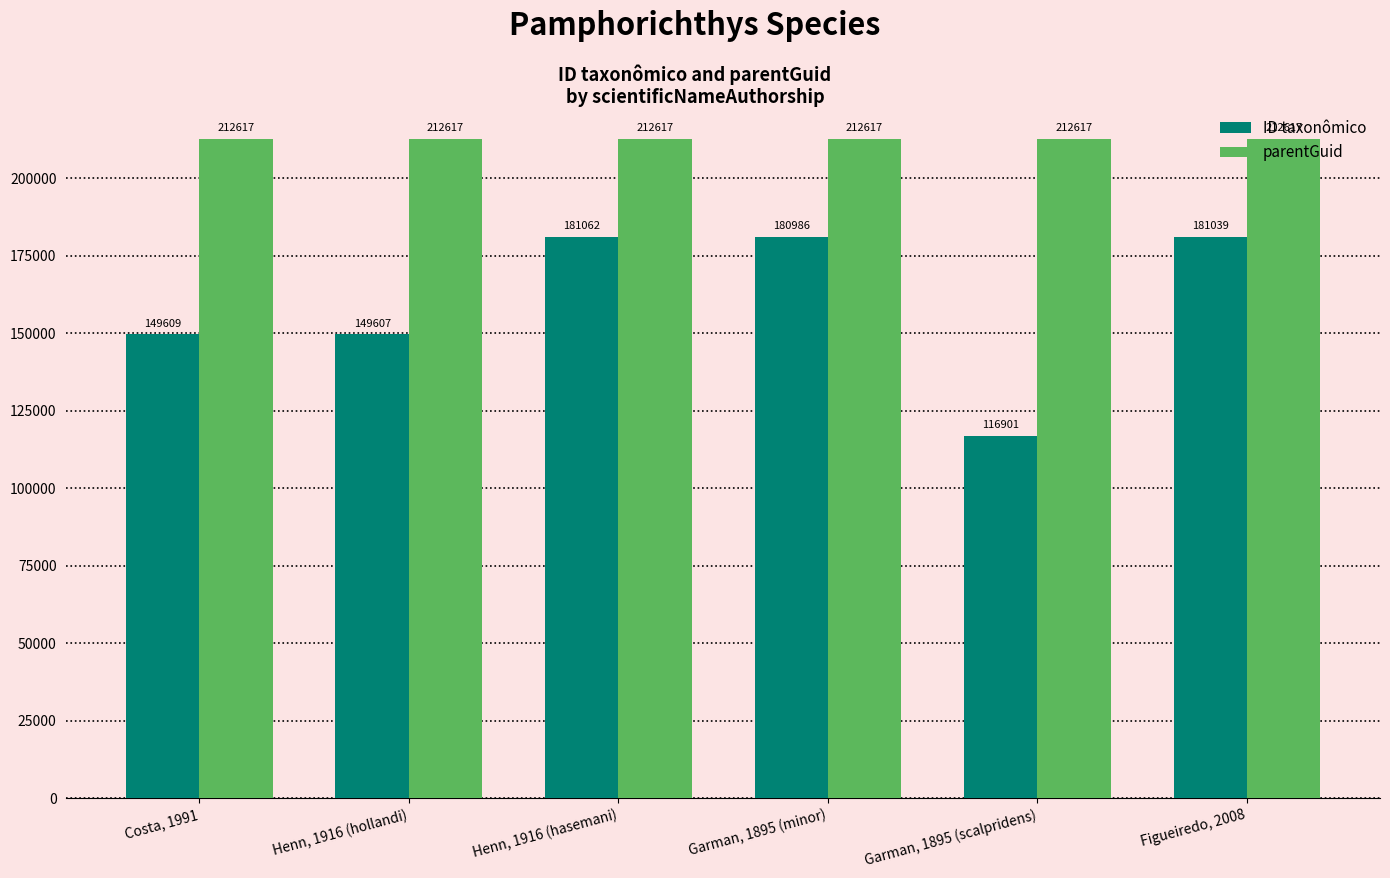

What is the difference between the second highest and minimum values in the ID taxonômico series?

64138